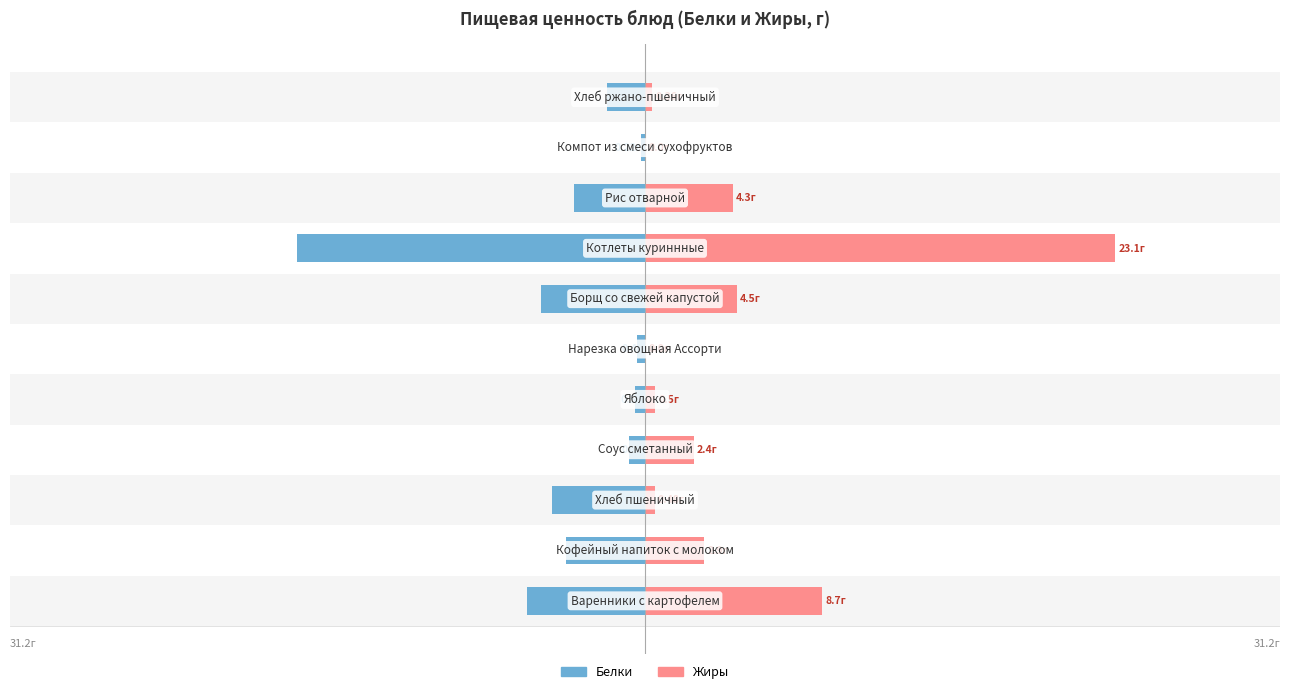

Reading left to right, what are all the values shown in this chart?

Белки: 0=-5.8	1=-3.9	2=-4.6	3=-0.8	4=-0.5	5=-0.4	6=-5.1	7=-17.1	8=-3.5	9=-0.2	10=-1.9
Жиры: 0=8.7	1=2.9	2=0.5	3=2.4	4=0.5	5=0.0	6=4.5	7=23.1	8=4.3	9=0.0	10=0.4